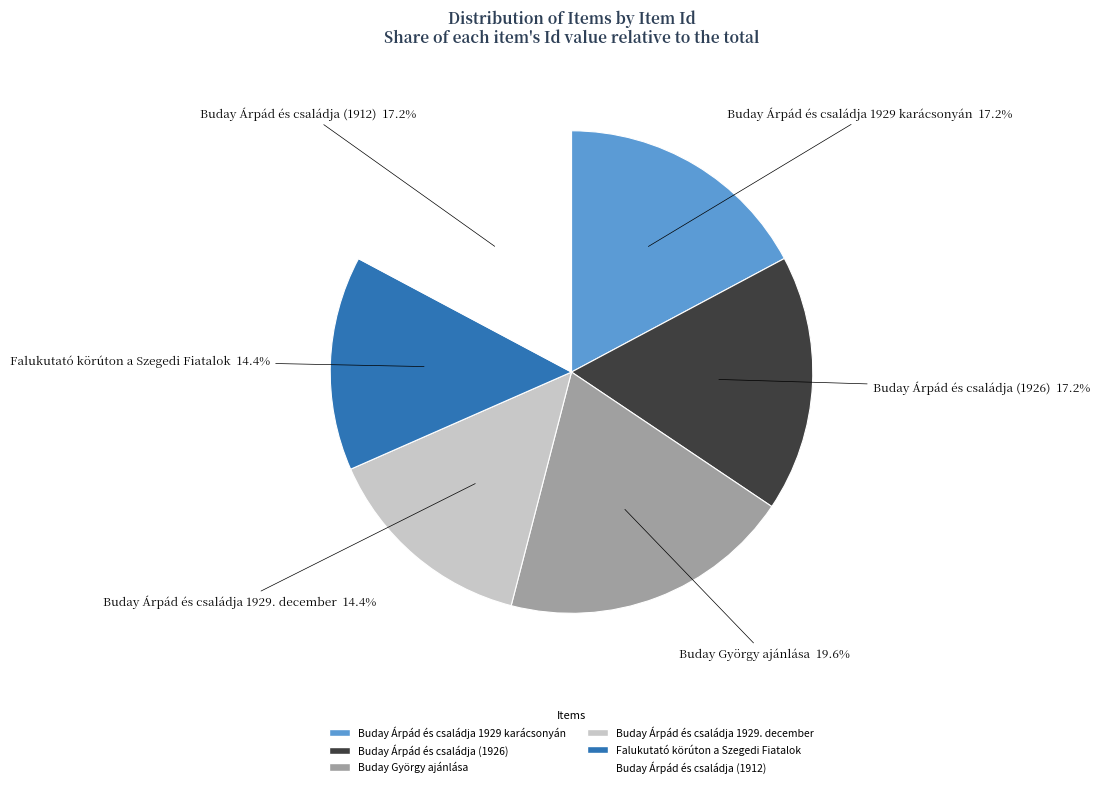

Approximately how many times larger is the value at Buday Árpád és családja 1929. december compared to Falukutató körúton a Szegedi Fiatalok?

1.0